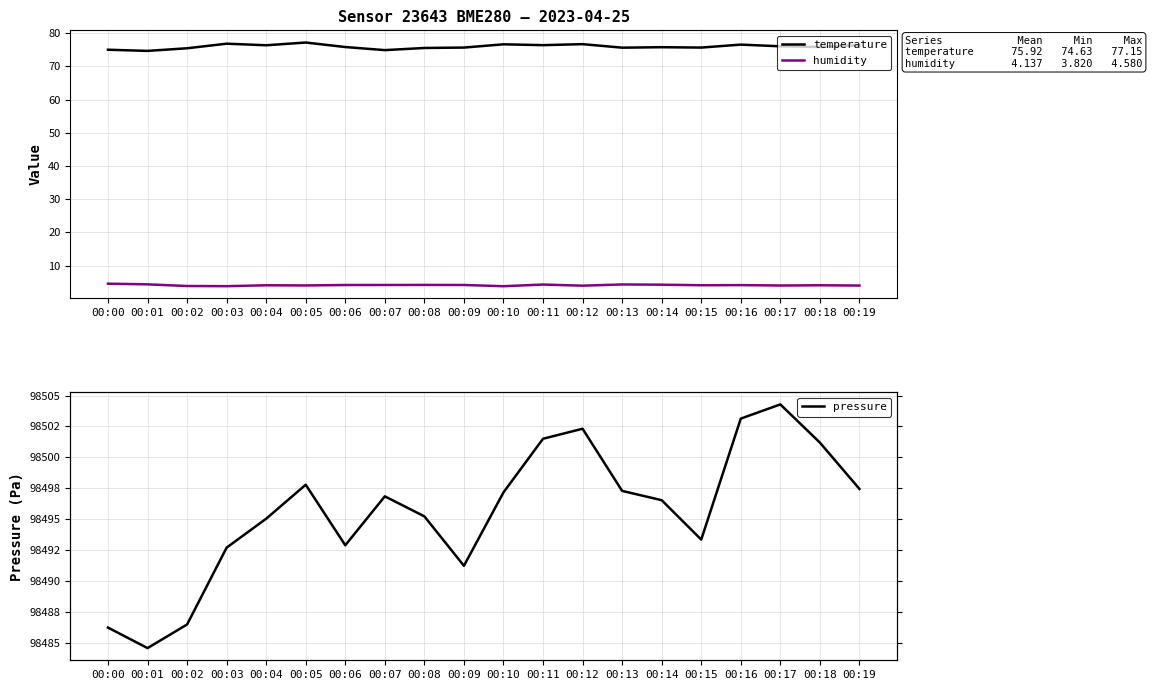

How many data points in pressure are above 98496?

11